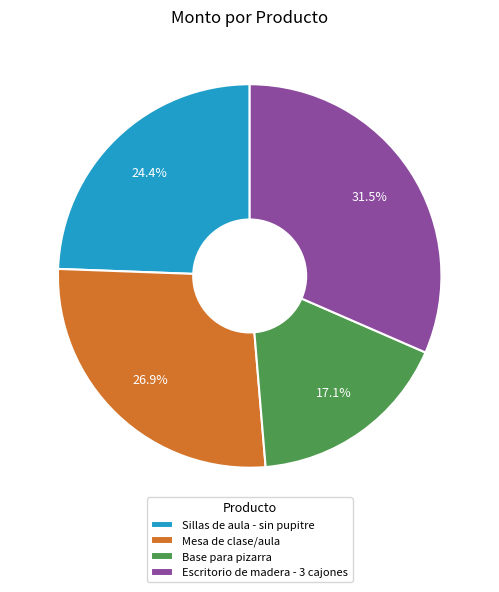

How many slices are in this pie chart?

4